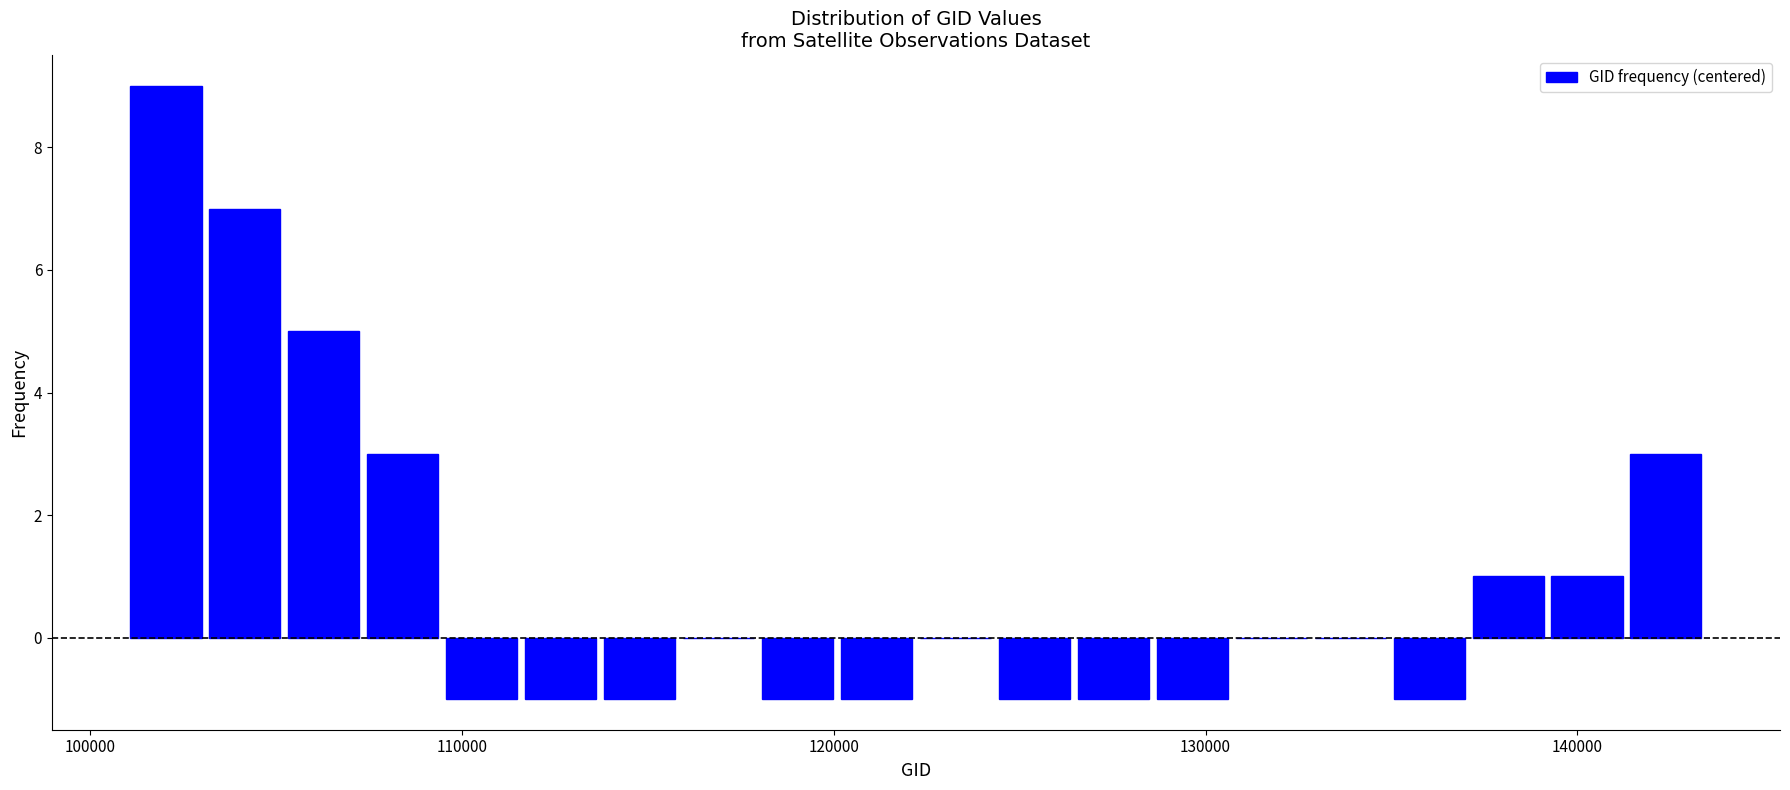

Around what value on the x-axis is the tallest bar? Give the approximate position of its centre, as read against the axis.

102000